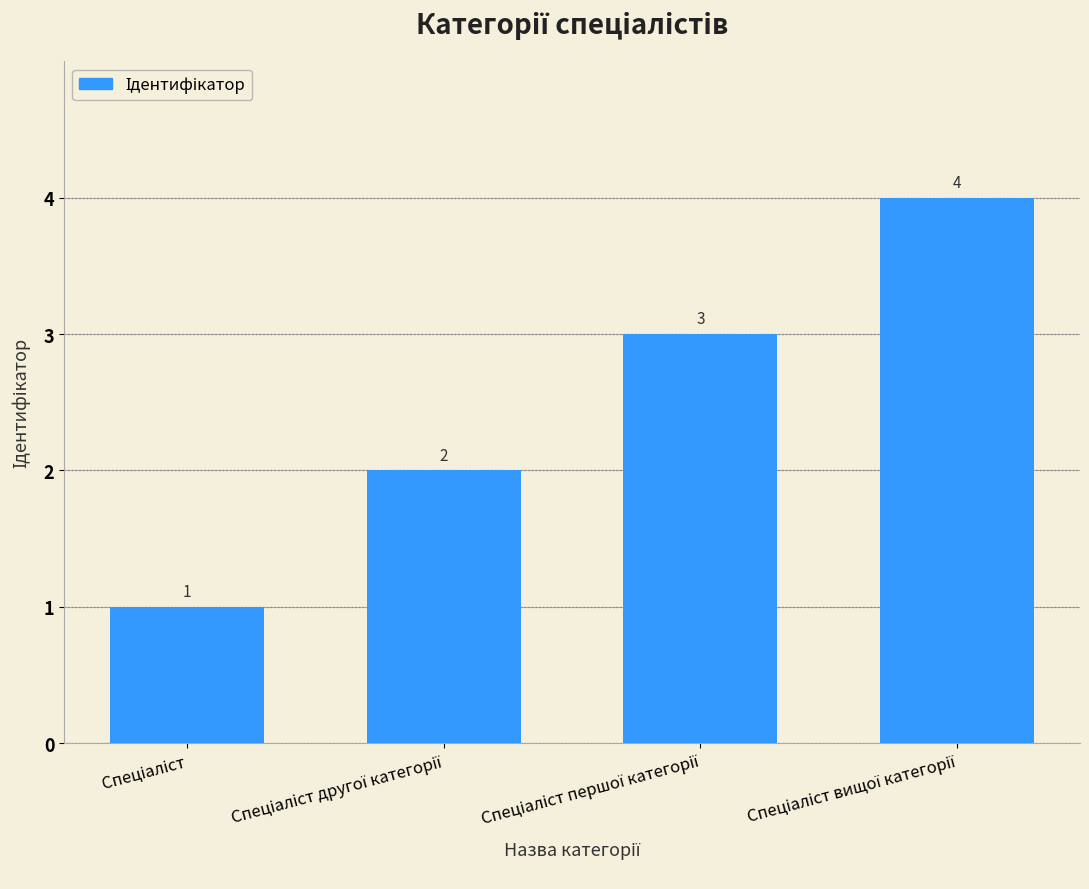

What is the sum of all values?

10